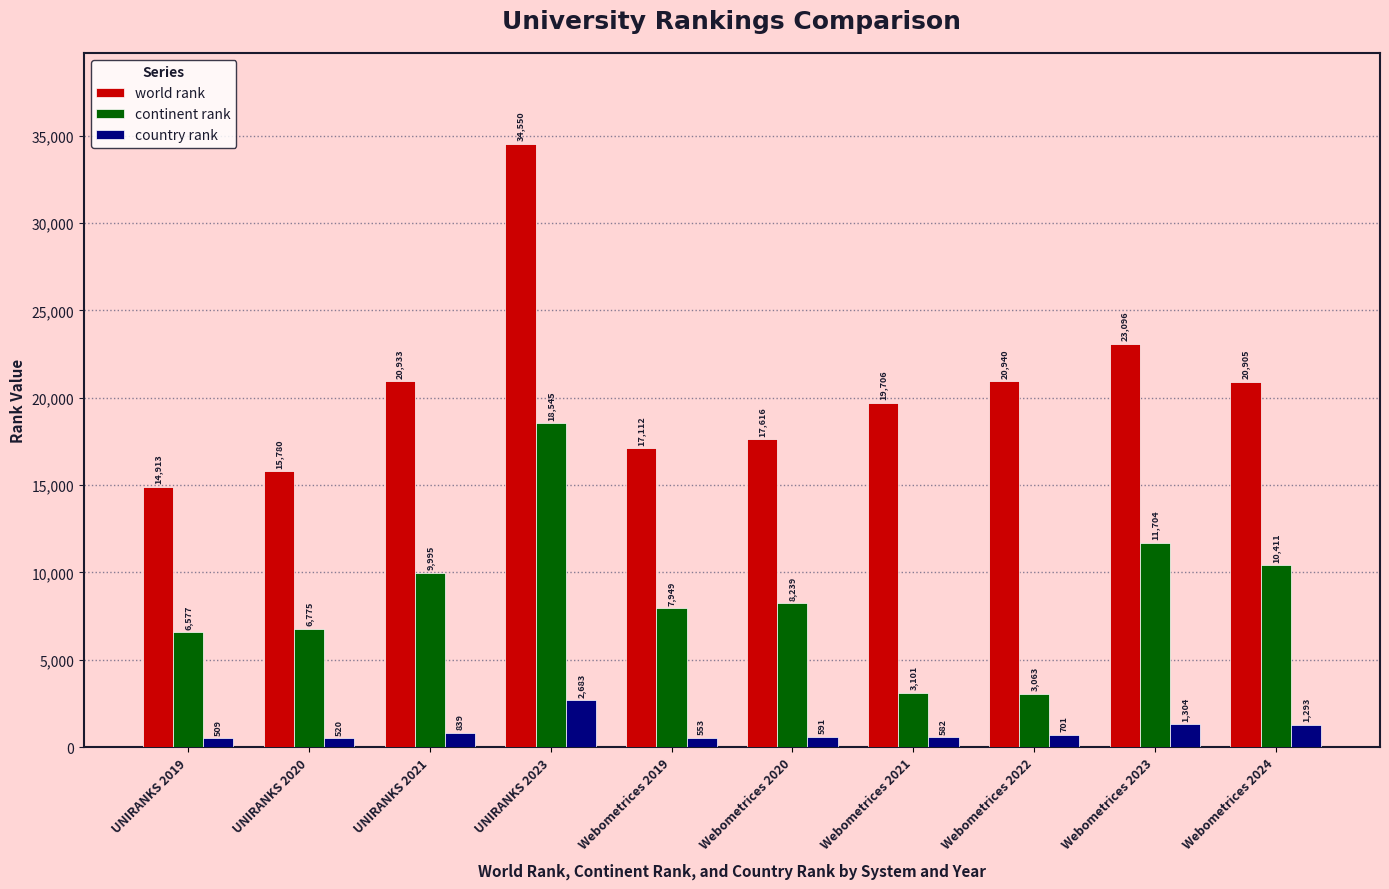

Reading right to left, transcribe all the data shown in this chart.

world rank: 20905	23096	20940	19706	17616	17112	34550	20933	15780	14913
continent rank: 10411	11704	3063	3101	8239	7949	18545	9995	6775	6577
country rank: 1293	1304	701	582	591	553	2683	839	520	509